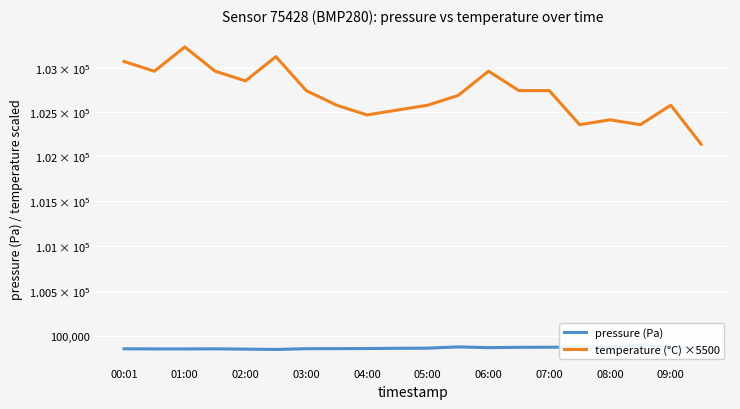

What is the difference between the maximum and second lowest values in the temperature (°C) ×5500 series?

880.0